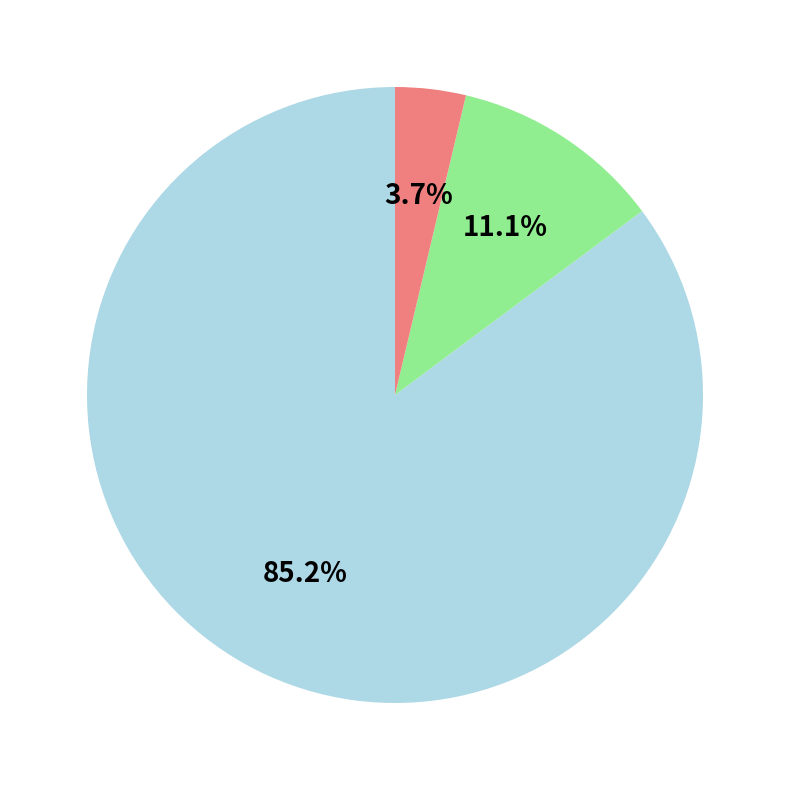

Does any single category account for the majority?

Yes